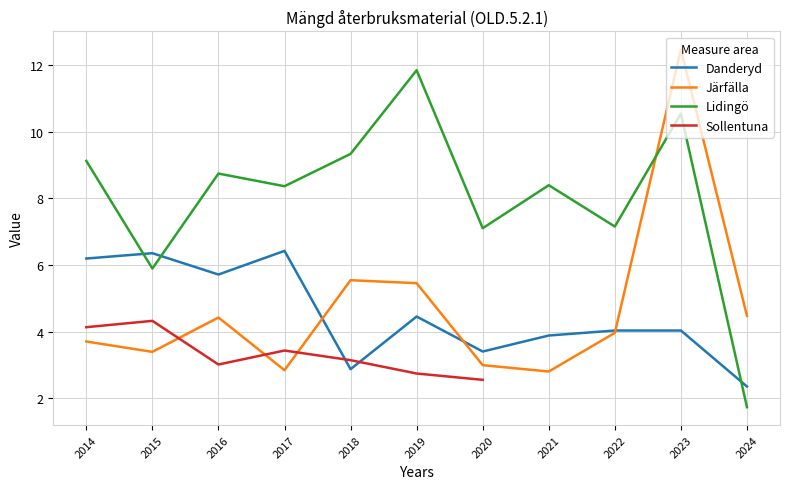

What is the difference between the highest and lowest values at 2015?

3.0